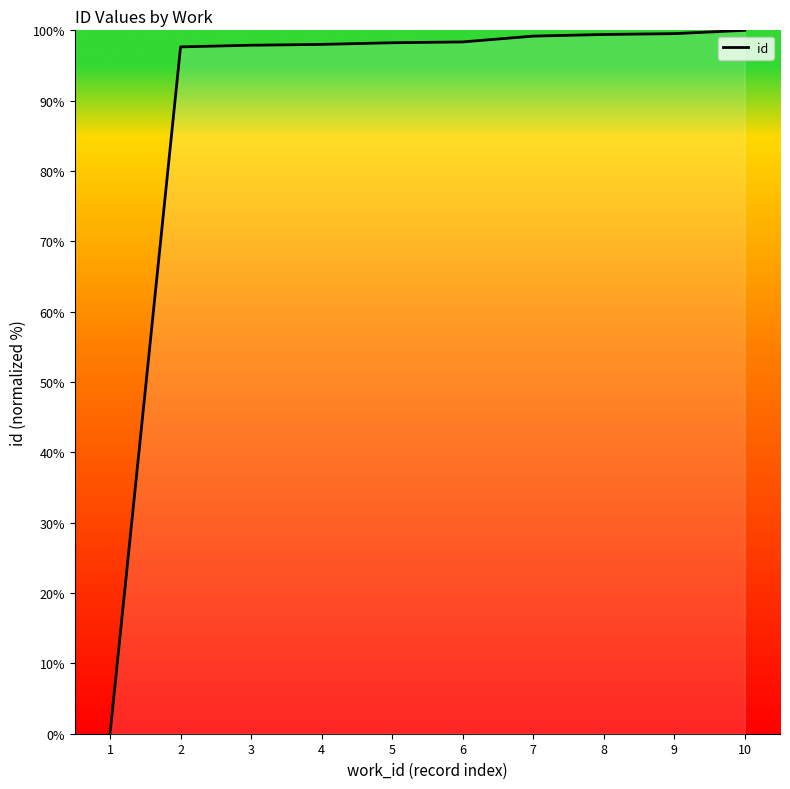

What is the maximum value shown in the chart?

100.0